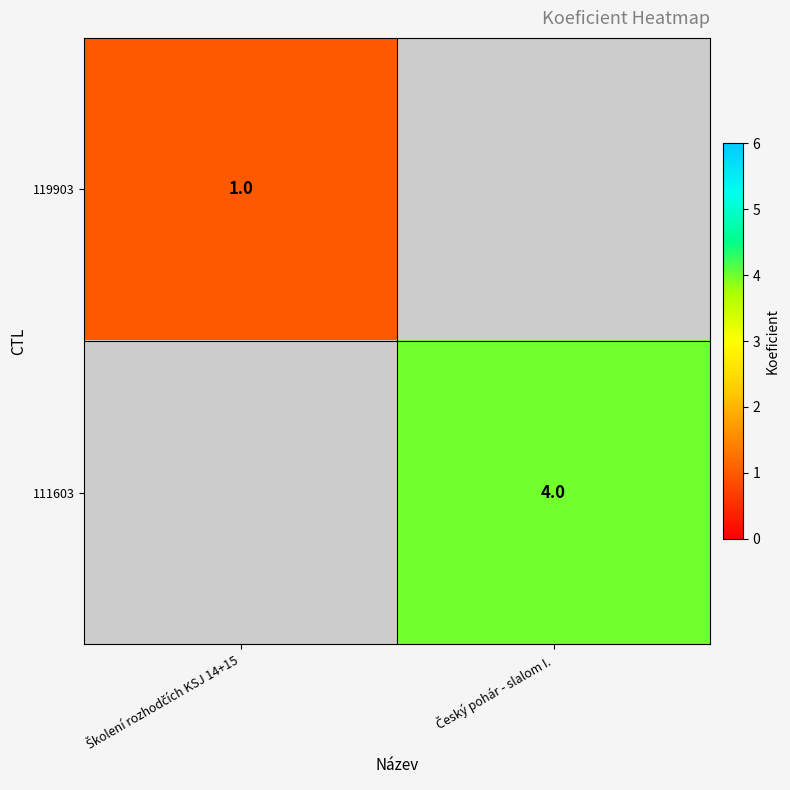

Rank the series at Český pohár - slalom I. from lowest to highest value.

119903, 111603